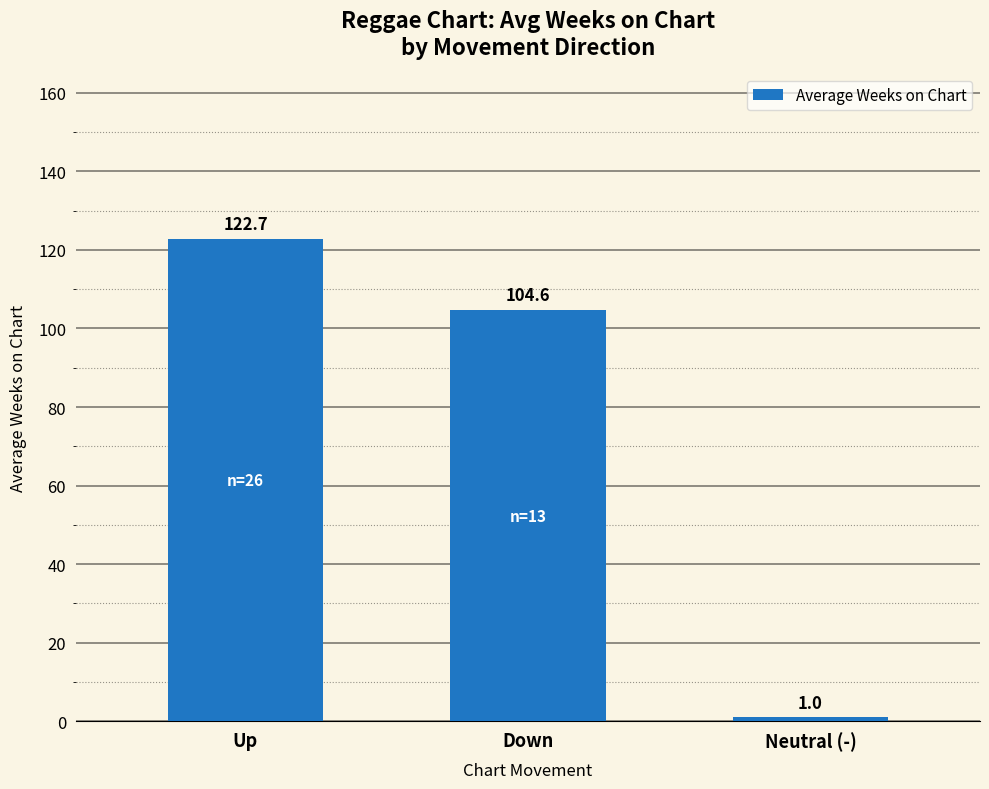

What is the difference between the maximum and minimum values?

121.7